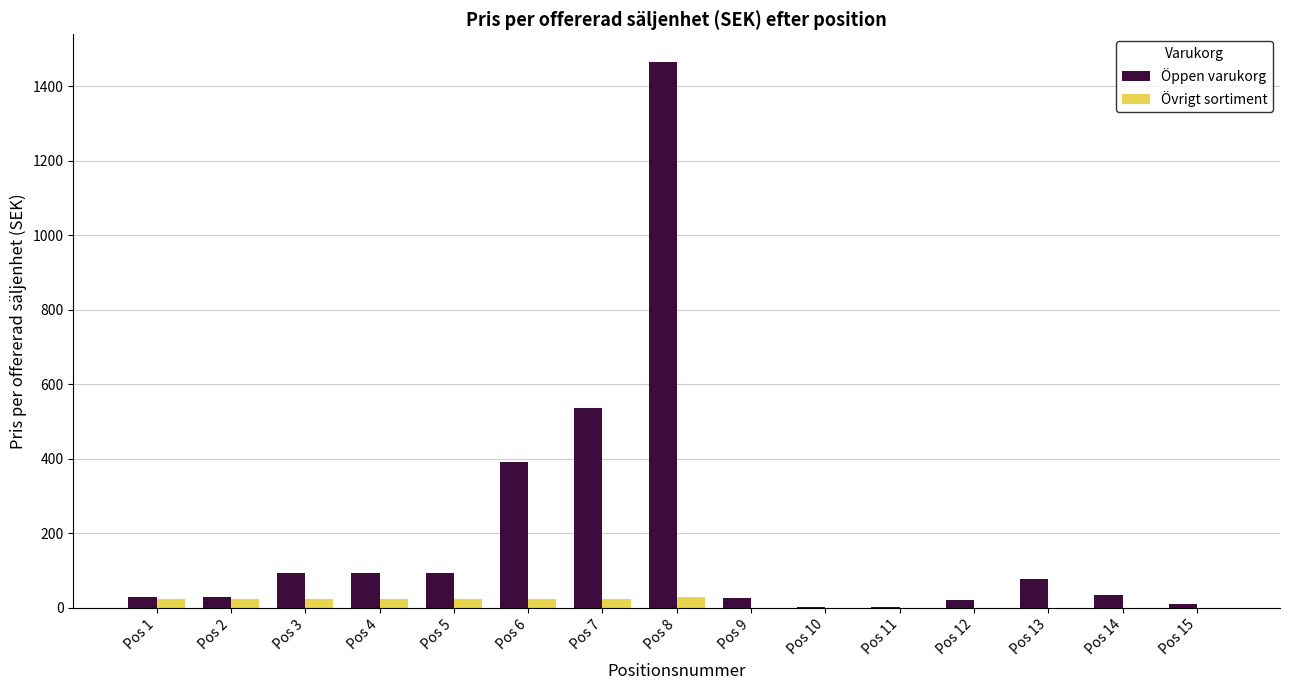

Which series changed the most between Pos 6 and Pos 9?

Öppen varukorg